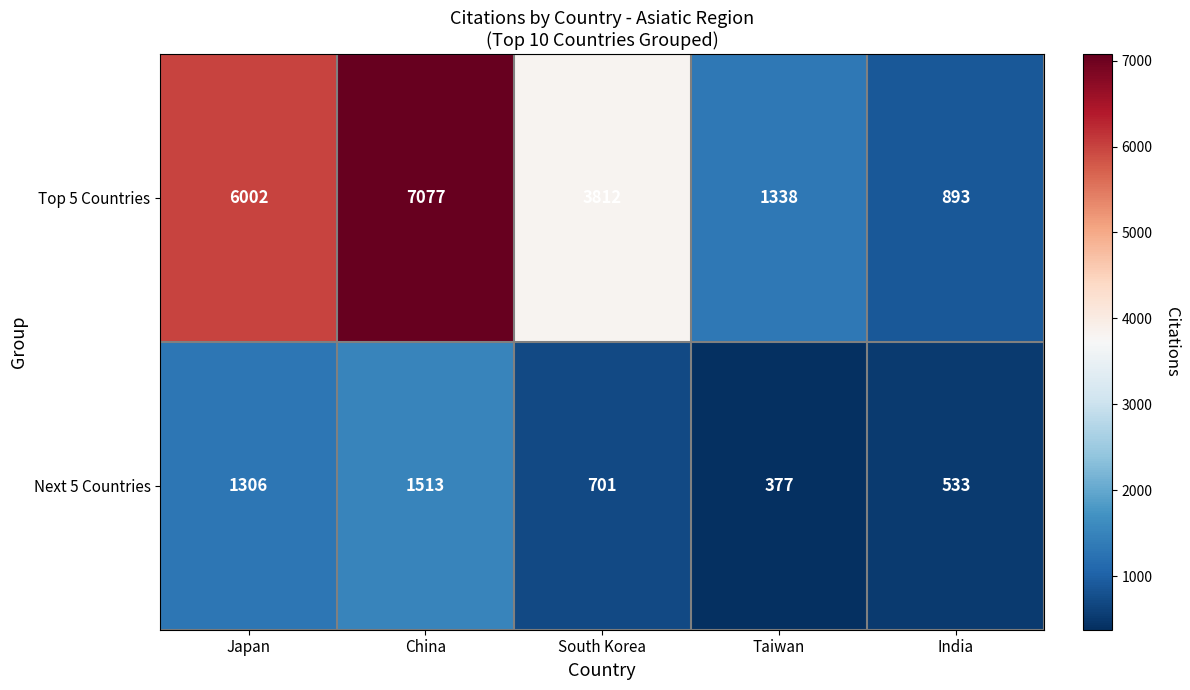

List the series in order of their peak value, highest first.

Top 5 Countries, Next 5 Countries